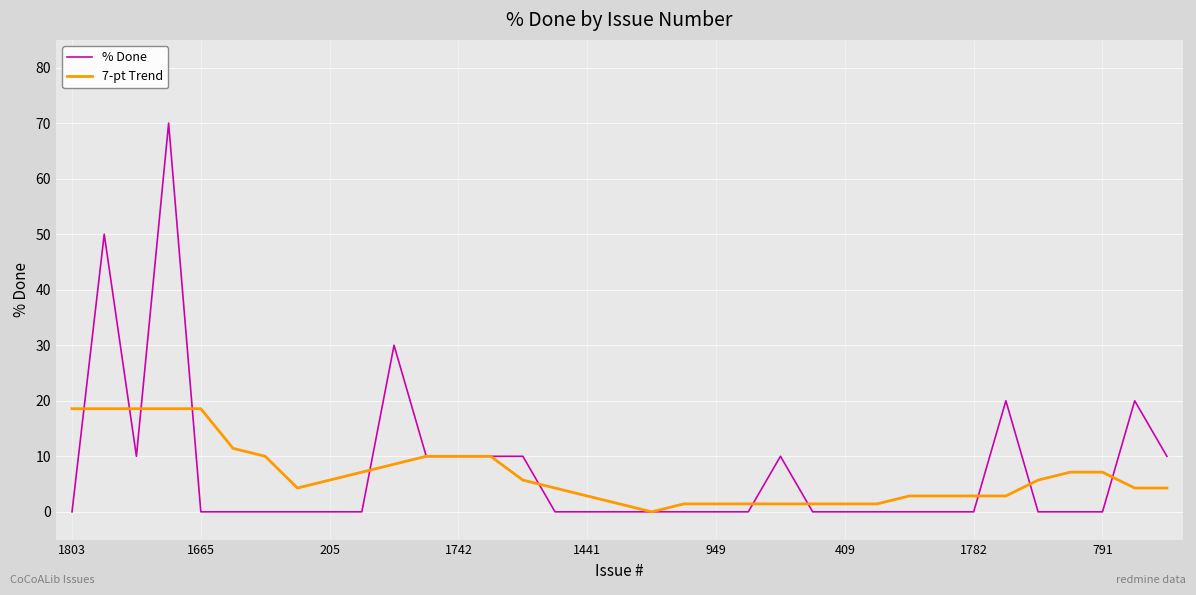

Which series has the largest range (max minus min)?

% Done